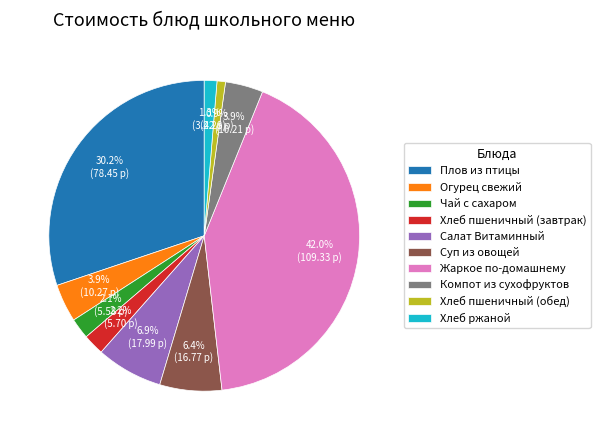

Do Жаркое по-домашнему and Хлеб пшеничный (завтрак) together represent more than half of the pie?

No